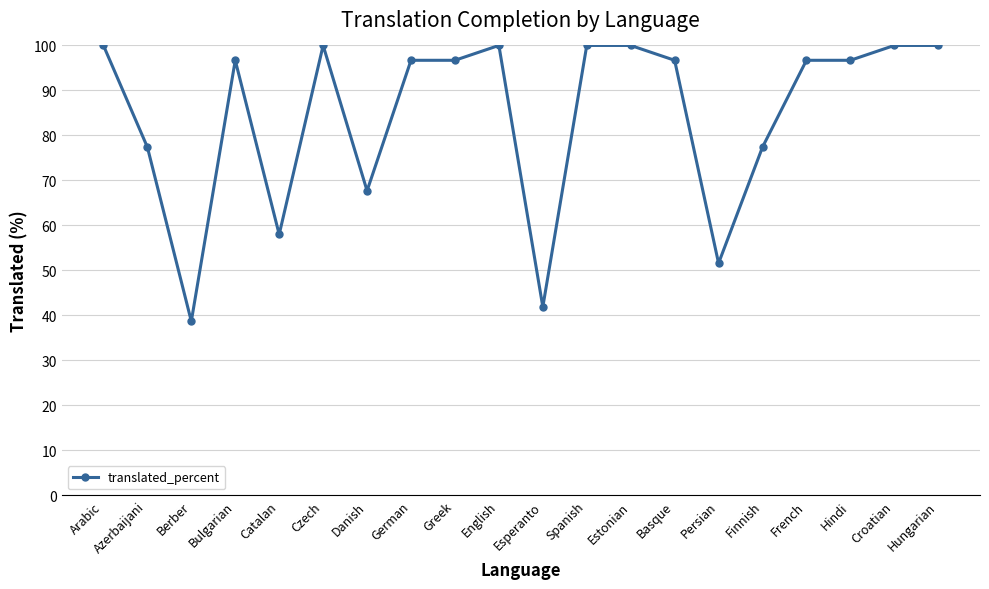

At which category does the data reach its first local valley?

Berber